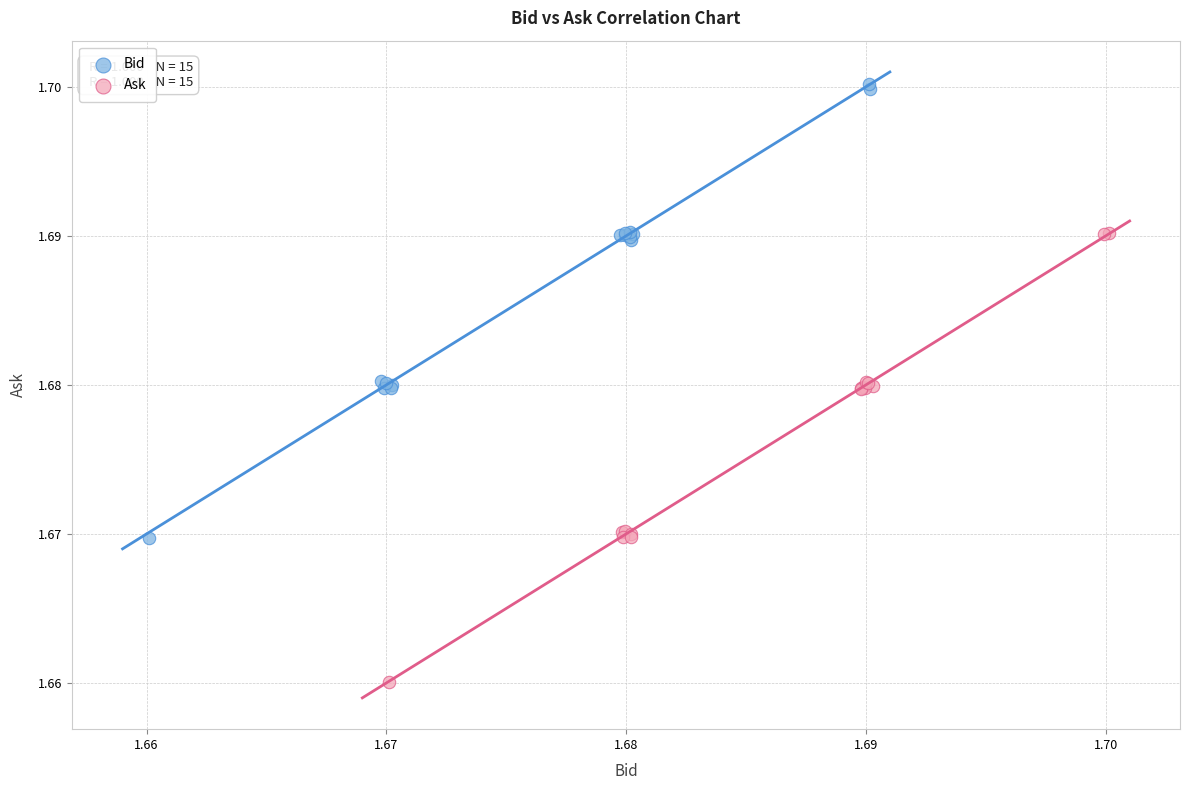

Which series contains the lowest Y value?

Ask